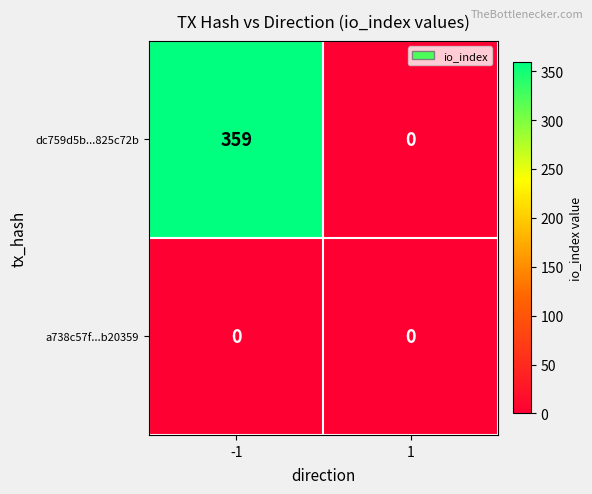

Which series has the largest total across all categories?

dc759d5b...825c72b